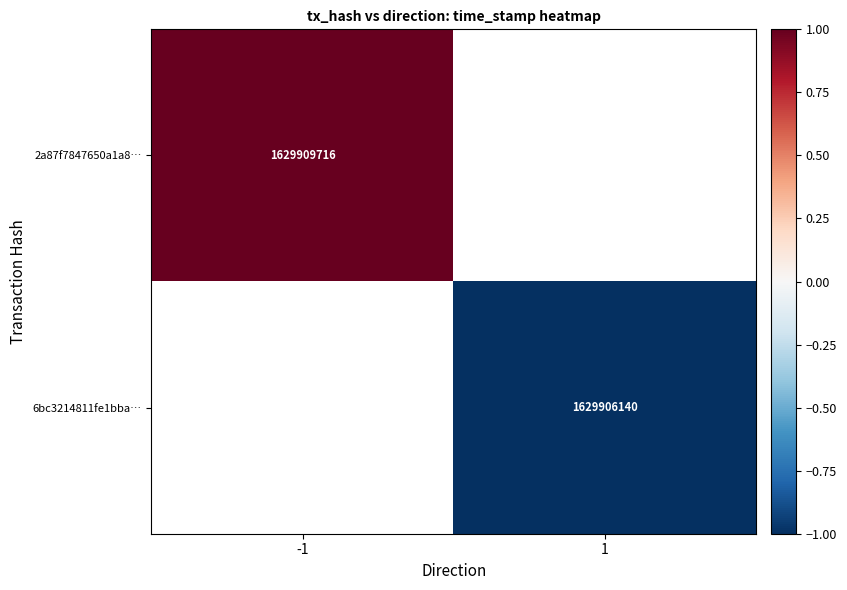

Which has a higher value, 1 or -1?

-1